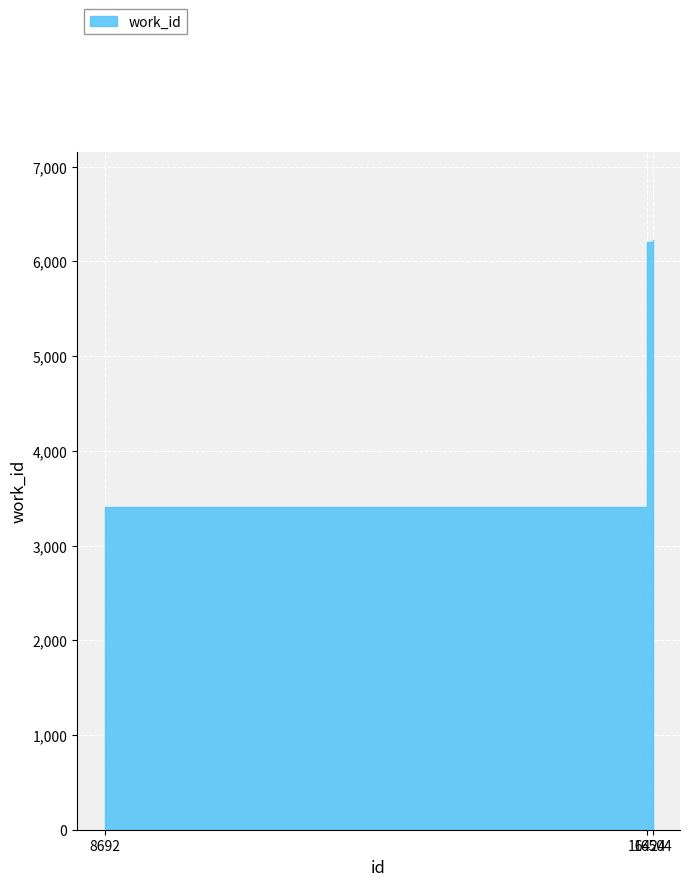

Rank the categories by value from lowest to highest.

8692, 16424, 16504